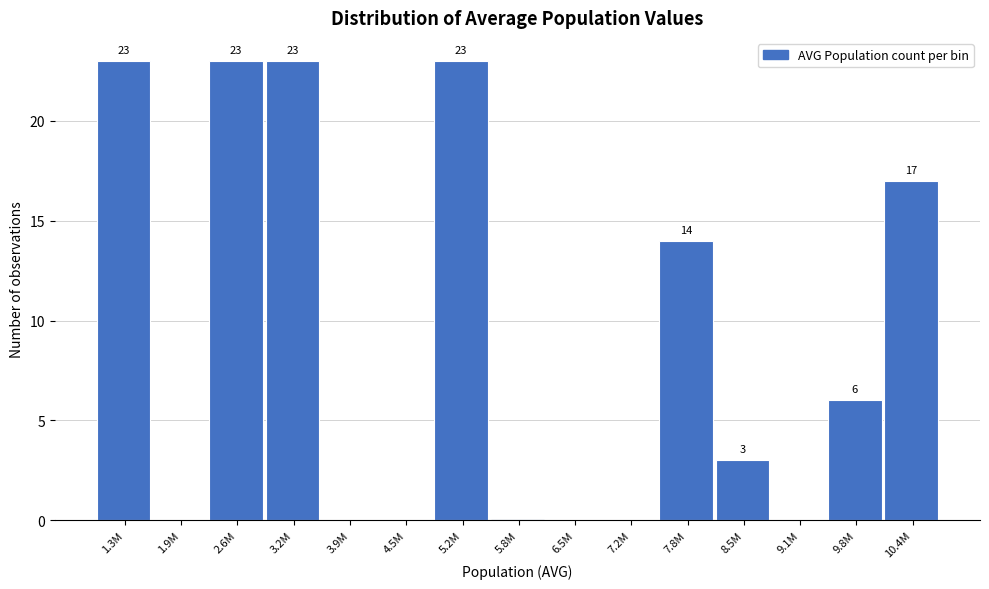

Reading left to right, what are all the values shown in this chart?

1.3M=23	1.9M=0	2.6M=23	3.2M=23	3.9M=0	4.5M=0	5.2M=23	5.8M=0	6.5M=0	7.2M=0	7.8M=14	8.5M=3	9.1M=0	9.8M=6	10.4M=17